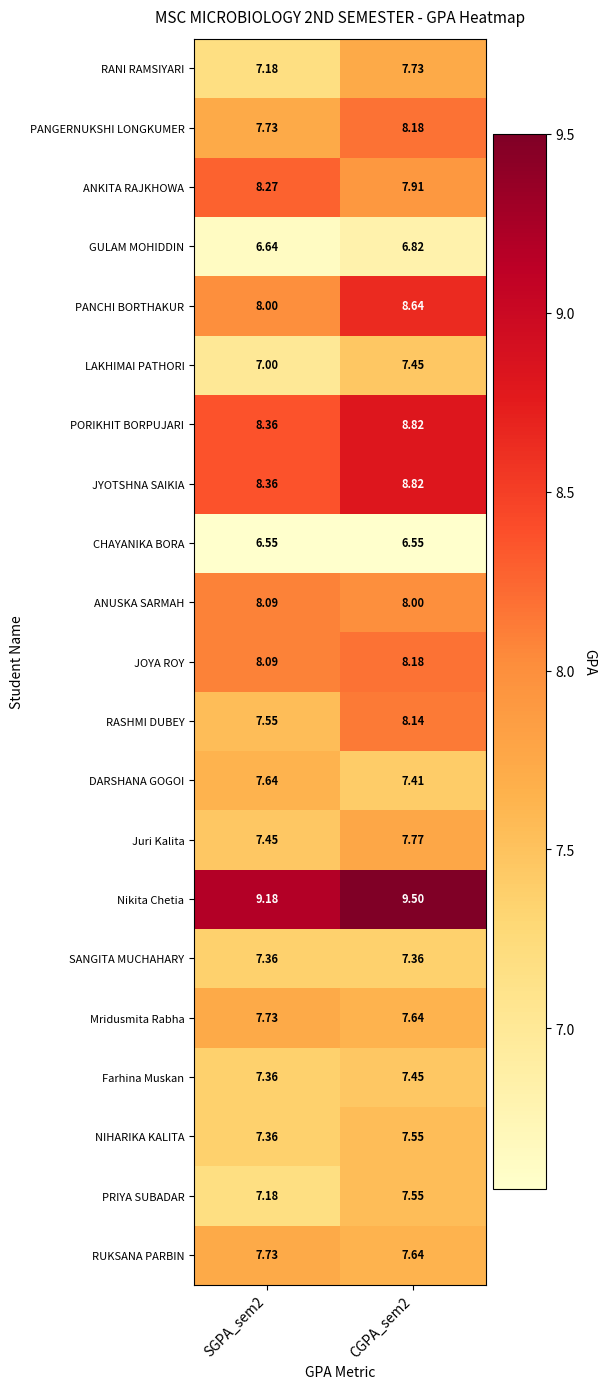

How many series are shown in this chart?

21